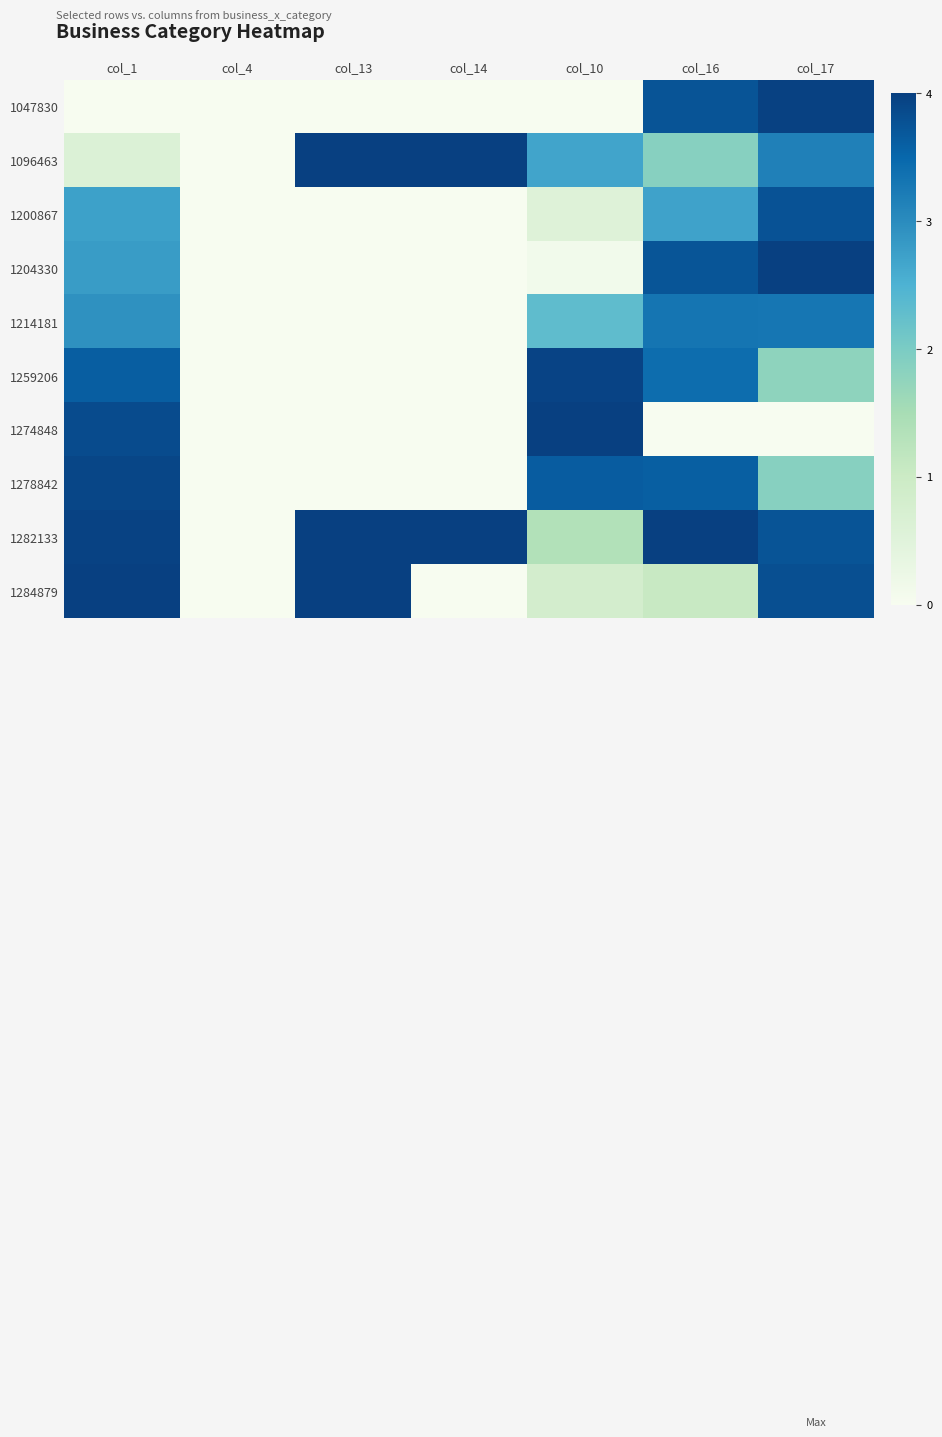

Reading left to right, transcribe all the data shown in this chart.

1047830: col_1=0.0	col_4=0.0	col_13=0.0	col_14=0.0	col_10=0.0	col_16=0.9	col_17=1.0
1096463: col_1=0.2	col_4=0.0	col_13=1.0	col_14=1.0	col_10=0.7	col_16=0.5	col_17=0.8
1200867: col_1=0.7	col_4=0.0	col_13=0.0	col_14=0.0	col_10=0.1	col_16=0.7	col_17=0.9
1204330: col_1=0.7	col_4=0.0	col_13=0.0	col_14=0.0	col_10=0.0	col_16=0.9	col_17=1.0
1214181: col_1=0.7	col_4=0.0	col_13=0.0	col_14=0.0	col_10=0.6	col_16=0.8	col_17=0.8
1259206: col_1=0.9	col_4=0.0	col_13=0.0	col_14=0.0	col_10=1.0	col_16=0.9	col_17=0.4
1274848: col_1=1.0	col_4=0.0	col_13=0.0	col_14=0.0	col_10=1.0	col_16=0.0	col_17=0.0
1278842: col_1=1.0	col_4=0.0	col_13=0.0	col_14=0.0	col_10=0.9	col_16=0.9	col_17=0.5
1282133: col_1=1.0	col_4=0.0	col_13=1.0	col_14=1.0	col_10=0.3	col_16=1.0	col_17=0.9
1284879: col_1=1.0	col_4=0.0	col_13=1.0	col_14=0.0	col_10=0.2	col_16=0.3	col_17=0.9